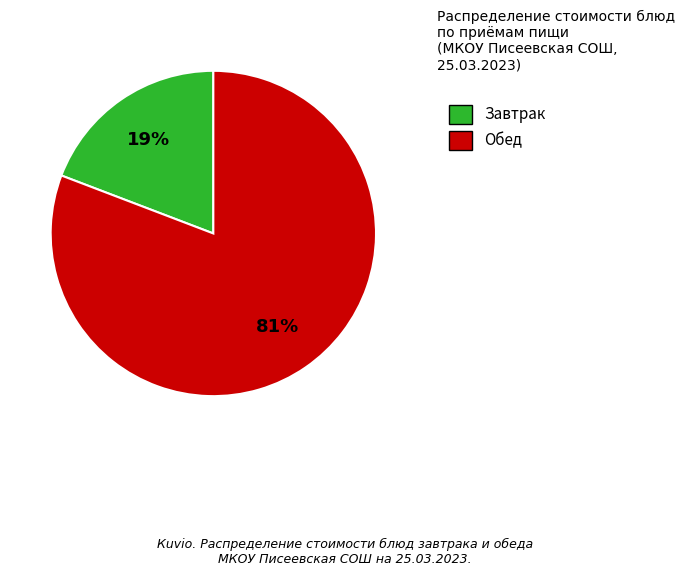

Does any single category account for the majority?

Yes